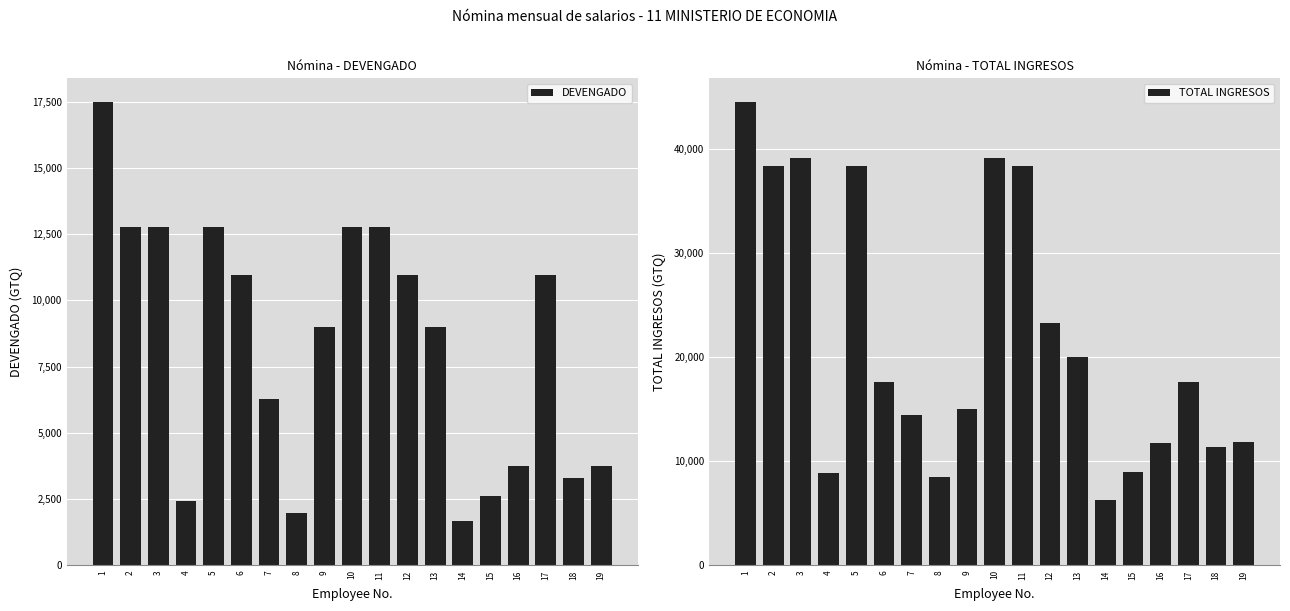

How many groups of bars are there?

19